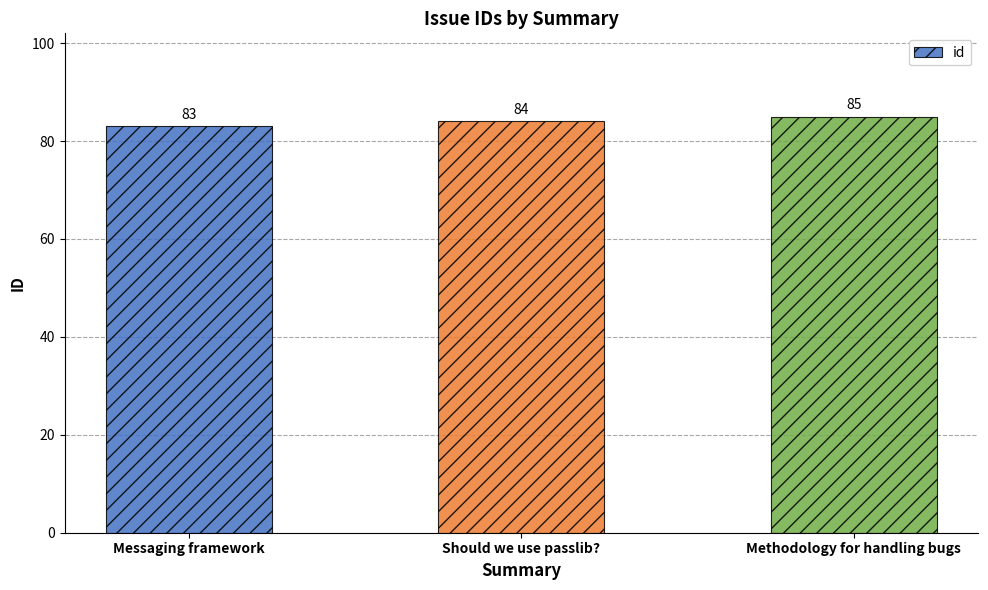

Where is the data nearest to the value 84?

Should we use passlib?